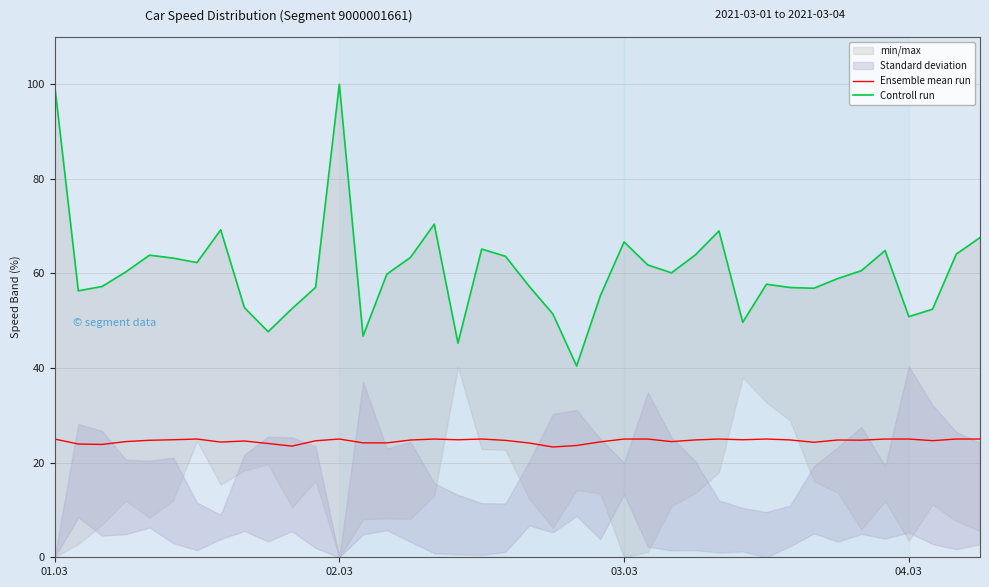

What is the minimum value for Ensemble mean run?

23.3